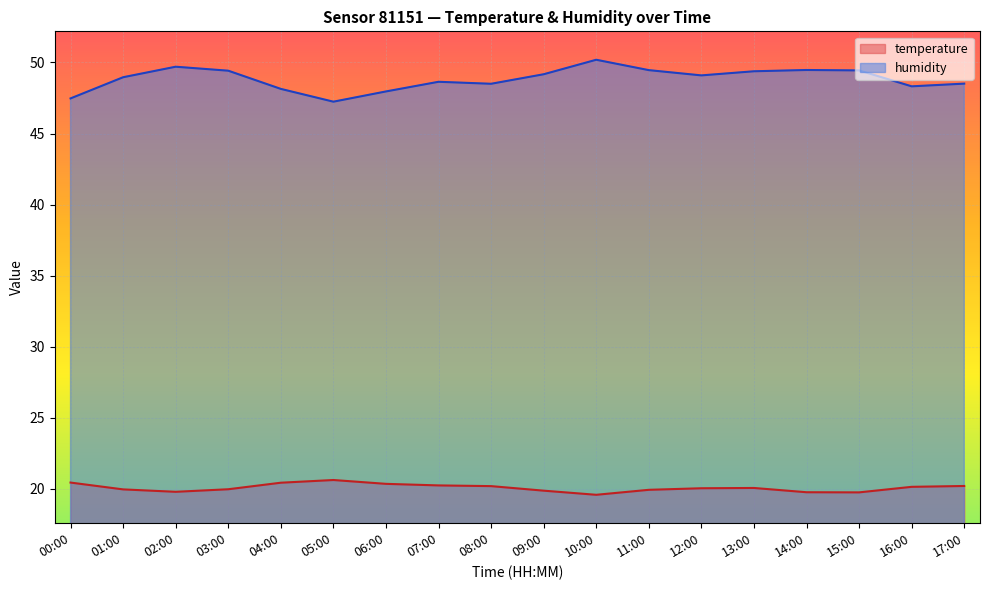

Where is humidity nearest to the value 48?

06:00